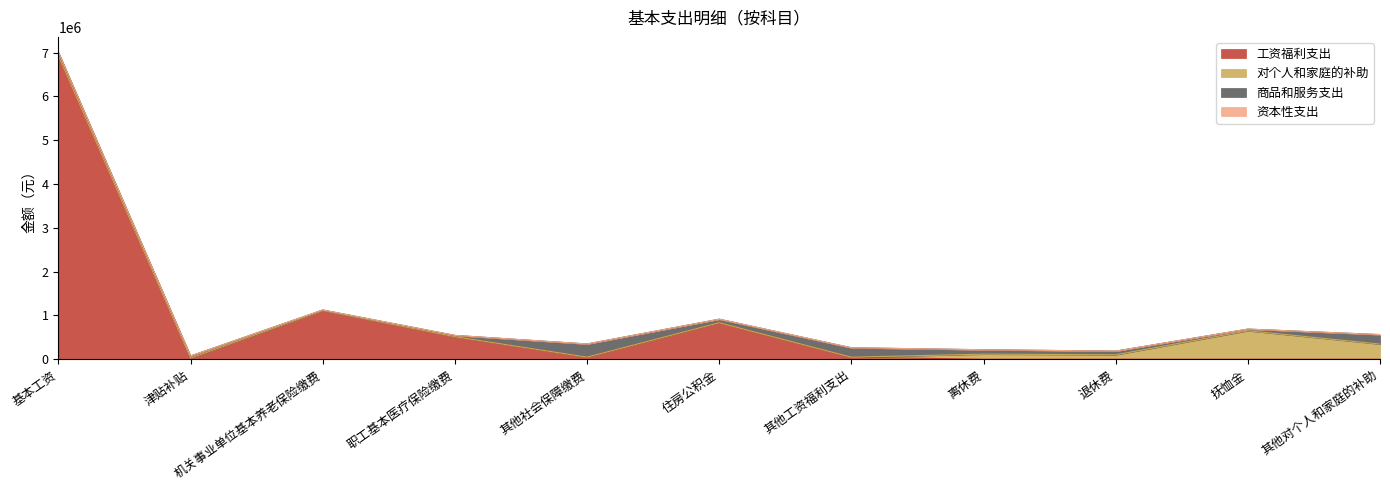

Which series changed the most between 离休费 and 退休费?

商品和服务支出